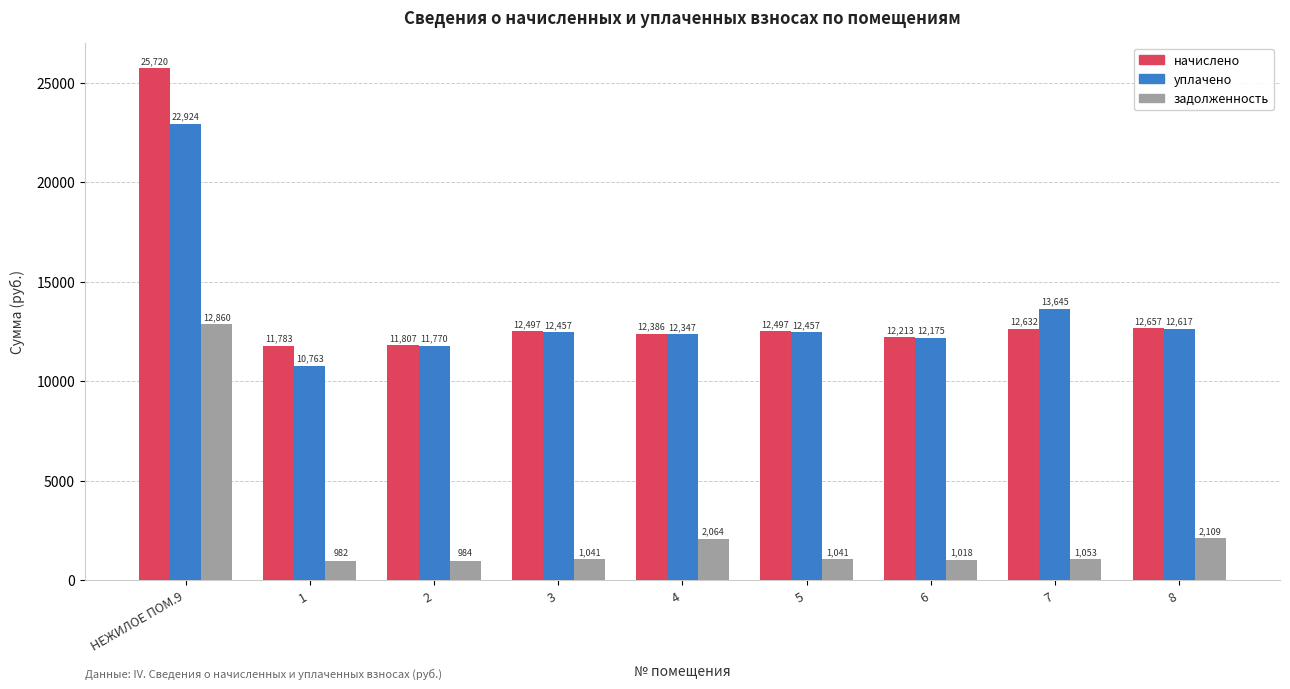

What is the total value across all series at НЕЖИЛОЕ ПОМ.9?

61504.0